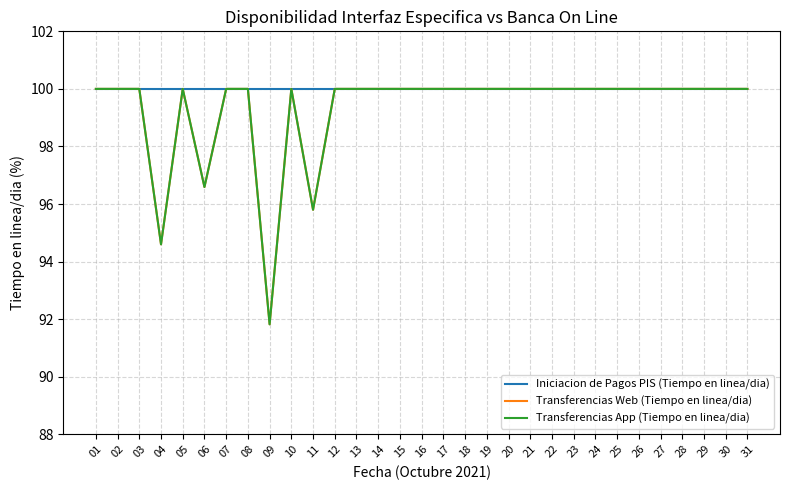

What is the minimum value shown in the chart?

91.8